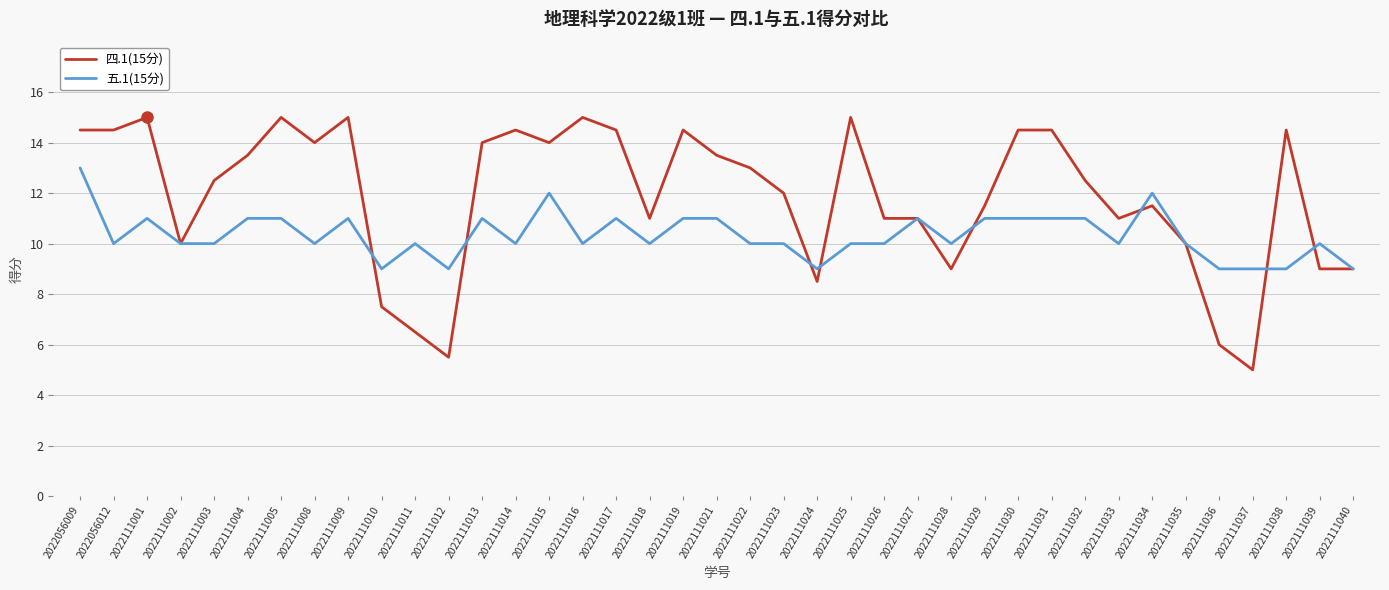

What is the total value across all series at 2022111035?

20.0